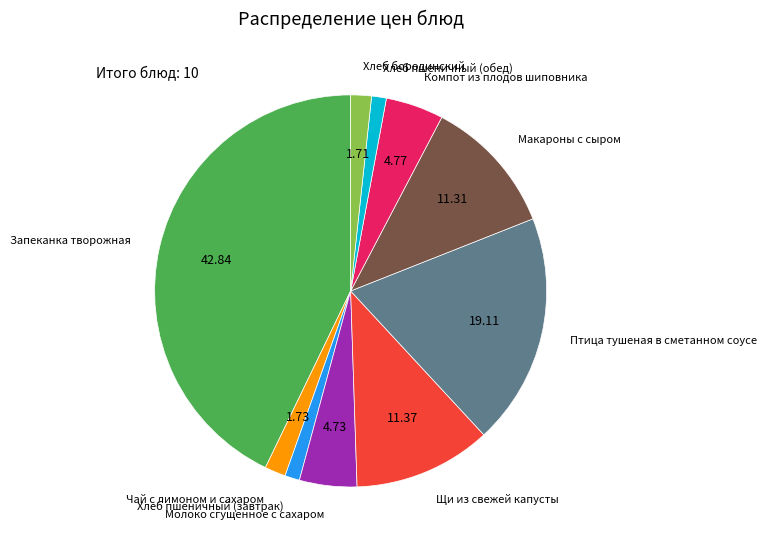

Does any single category account for the majority?

No